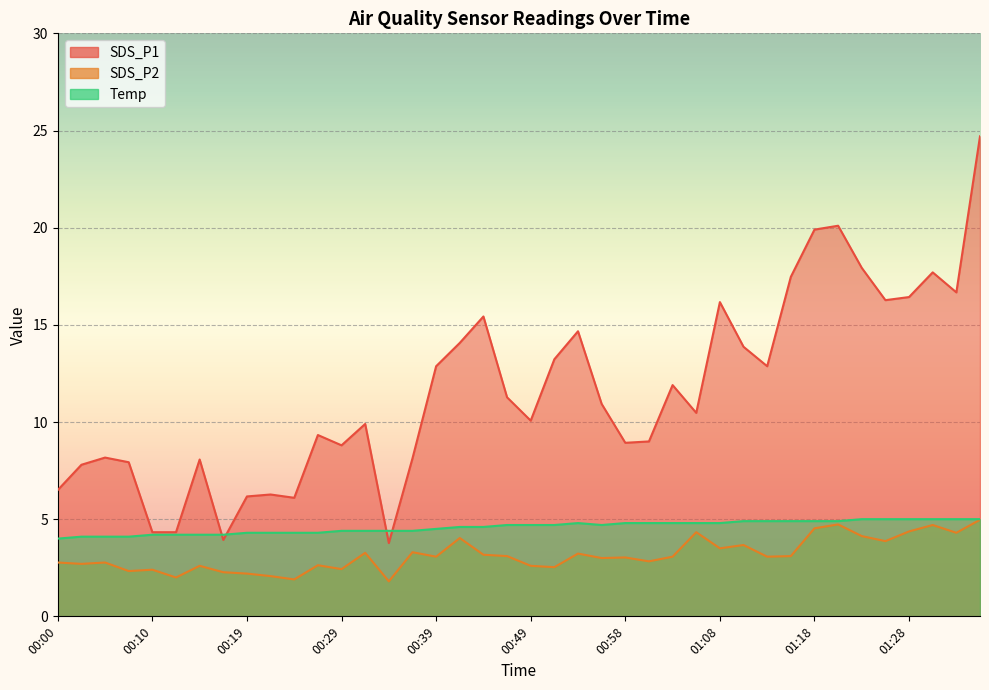

At 01:28, list the series in order from smallest to largest.

SDS_P2, Temp, SDS_P1